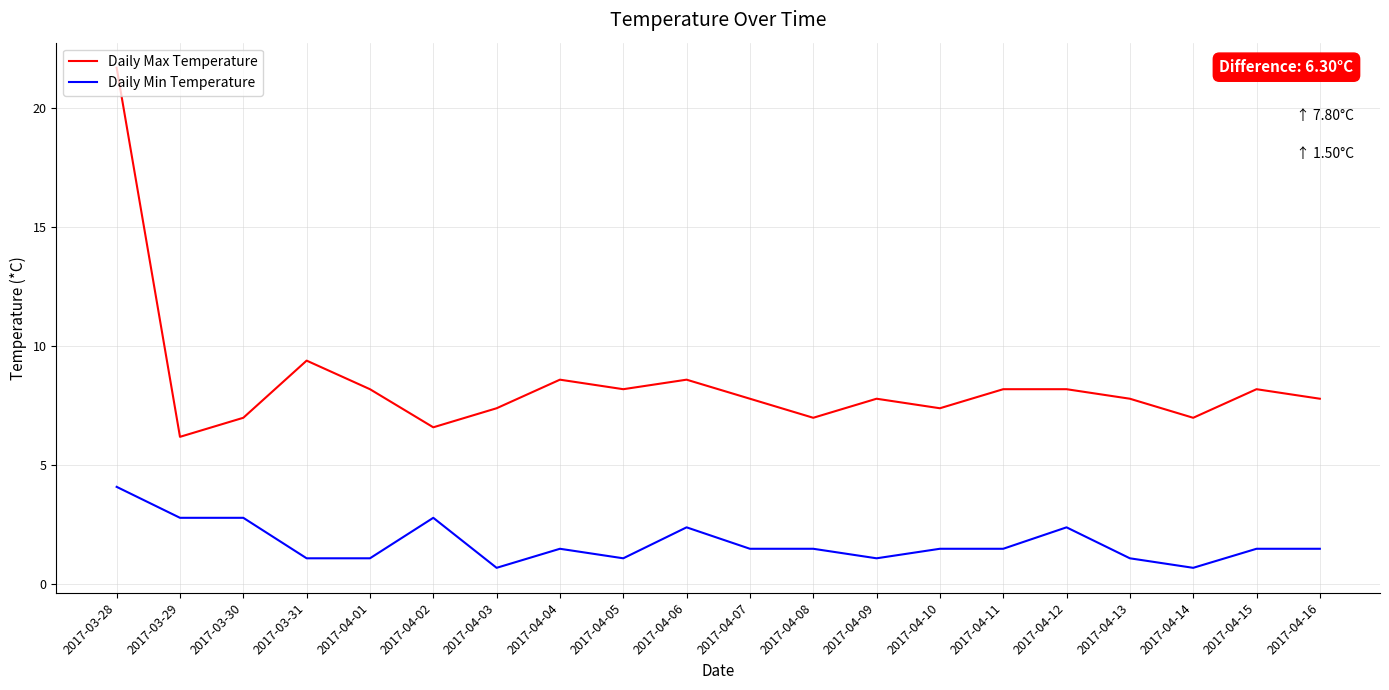

Is the value of Daily Min Temperature at 2017-04-01 greater than the value of Daily Max Temperature at 2017-04-15?

No